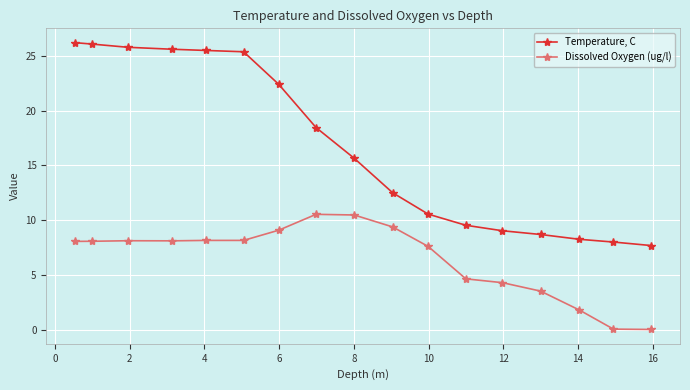

Rank the series by their average value, from highest to lowest.

Temperature, C, Dissolved Oxygen (ug/l)